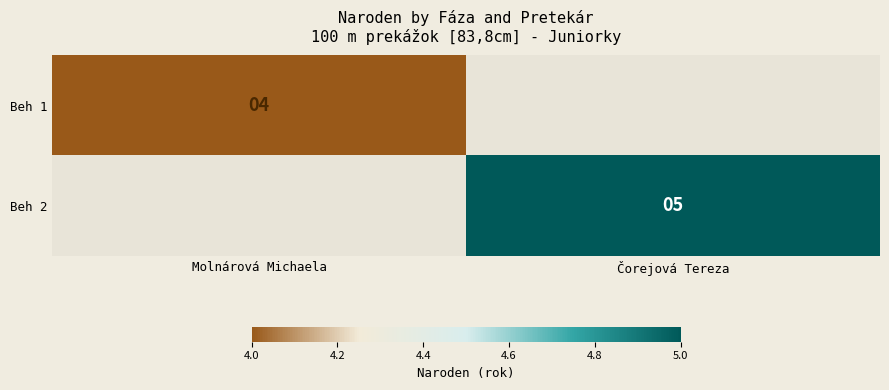

Which has a higher value, Molnárová Michaela or Čorejová Tereza?

Čorejová Tereza